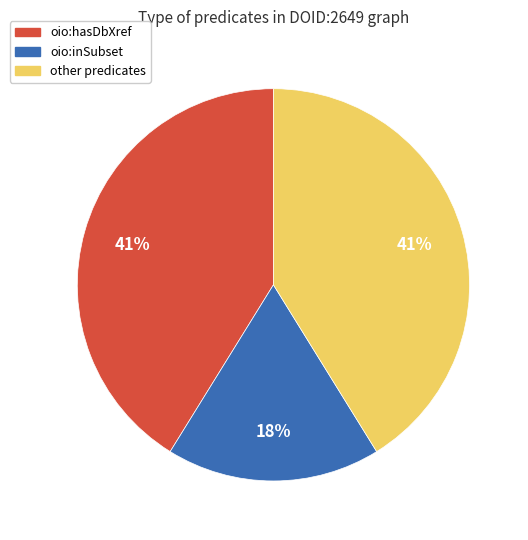

Do oio:inSubset and other predicates together represent more than half of the pie?

Yes